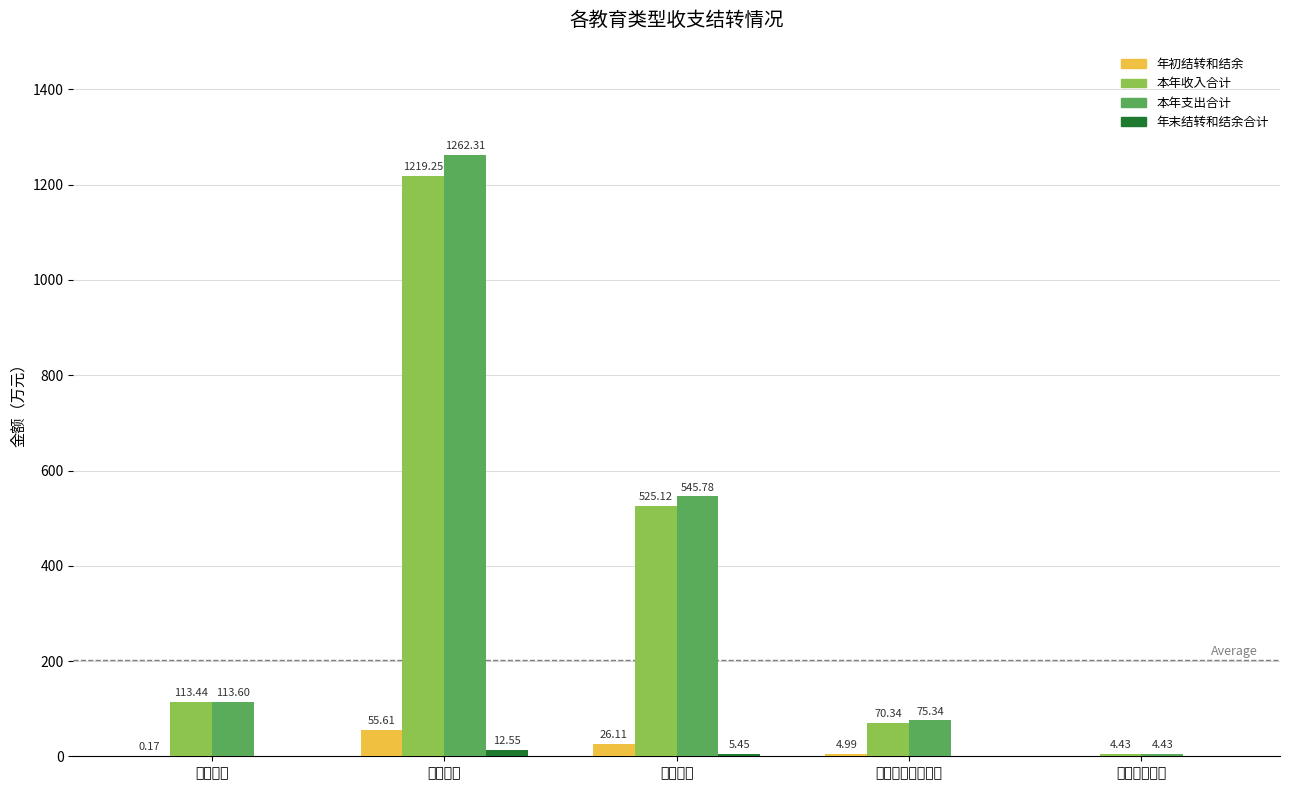

What is the spread (max minus min) of values at 初中教育?

540.3